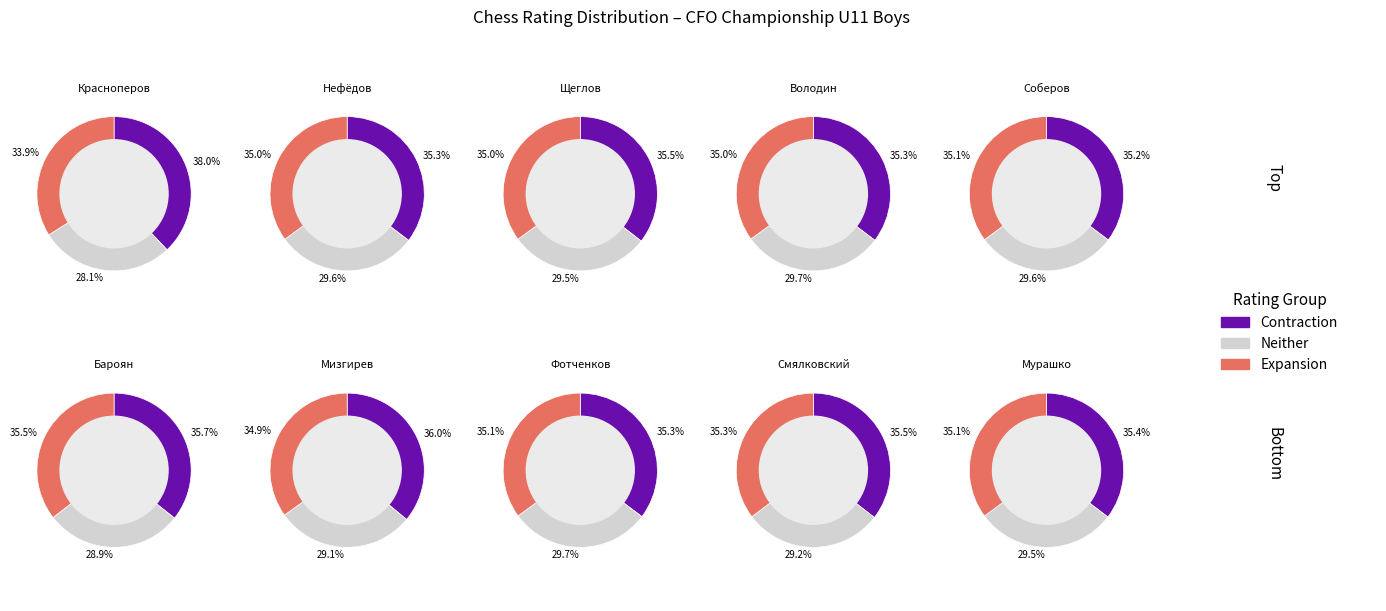

Which series has the widest spread of values?

Contraction